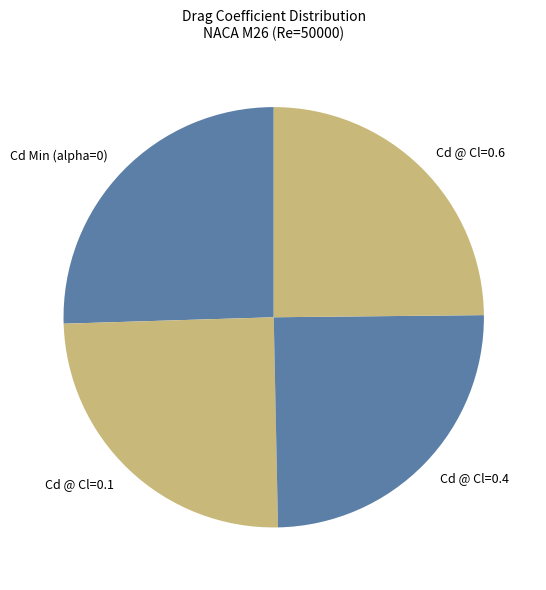

Is there a majority slice in this chart?

No